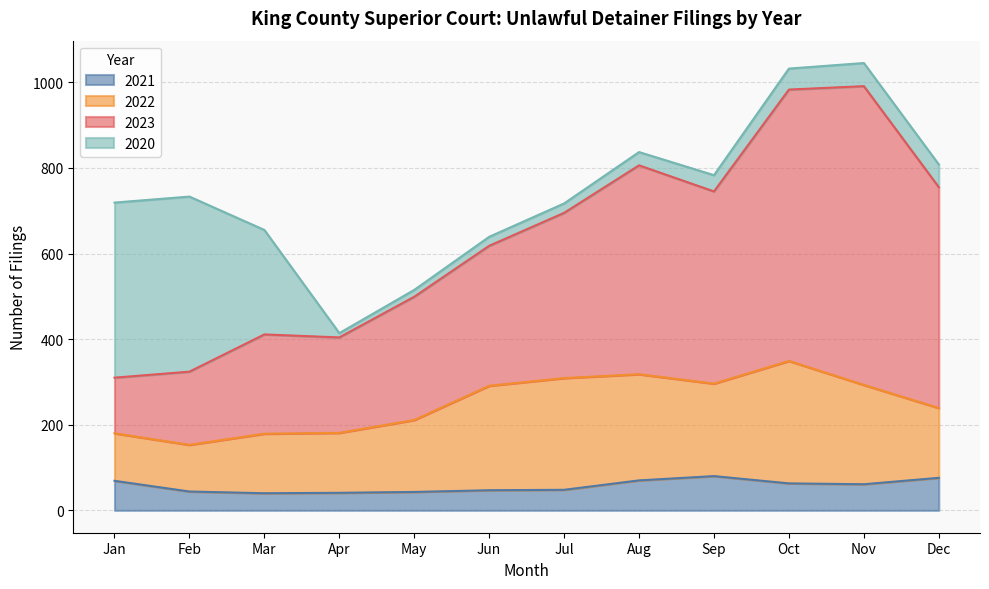

The value of 2021 at Mar is 40. True or false?

True